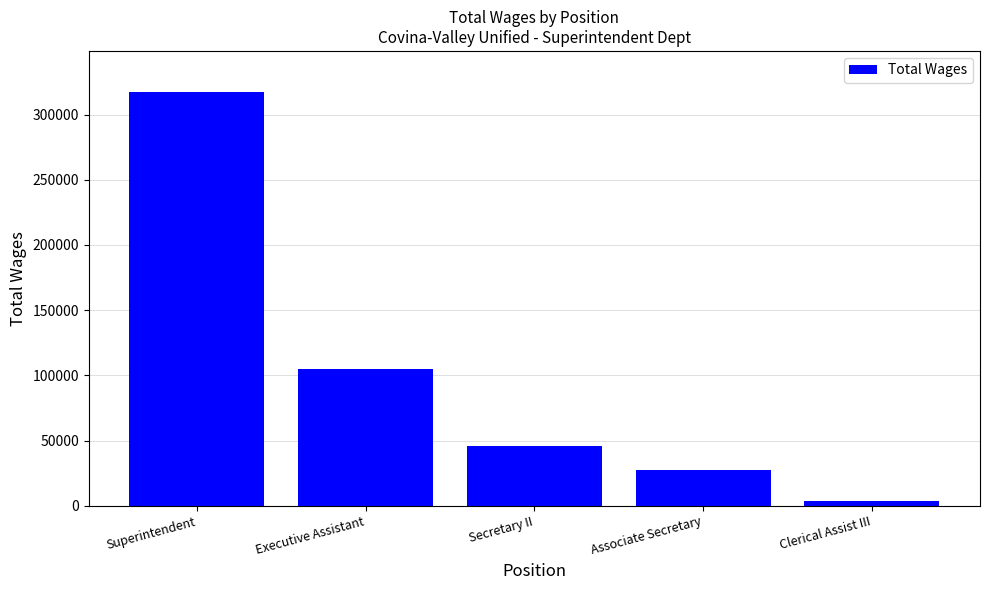

Count the number of categories in the chart.

5